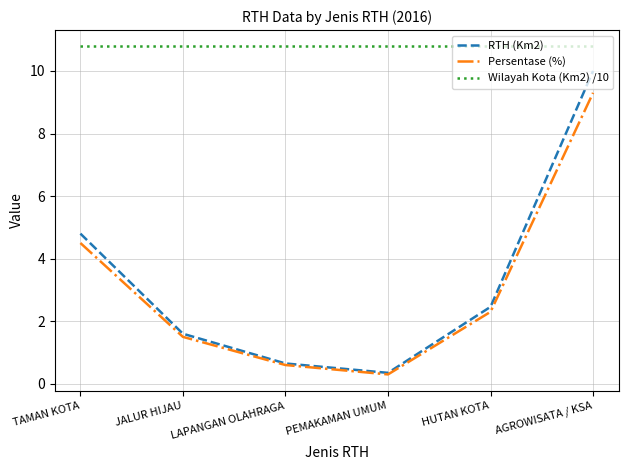

How many interior local valleys does the RTH (Km2) series have?

1